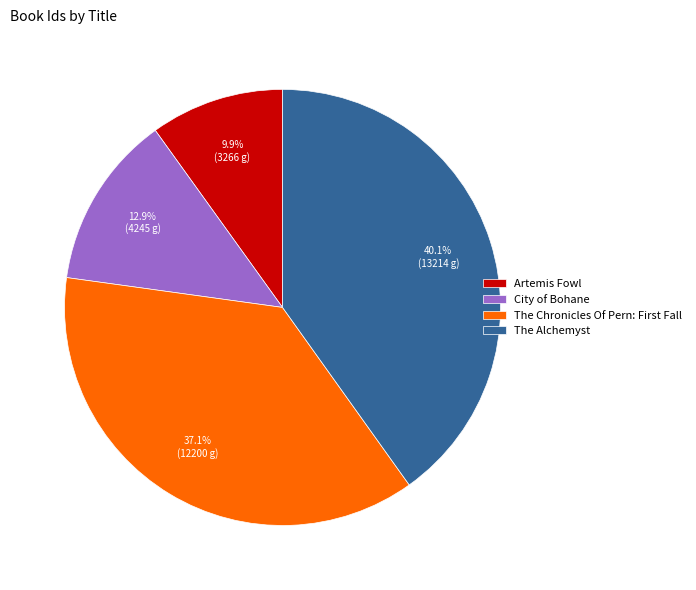

What is the ratio of the value at City of Bohane to the value at Artemis Fowl?

1.3